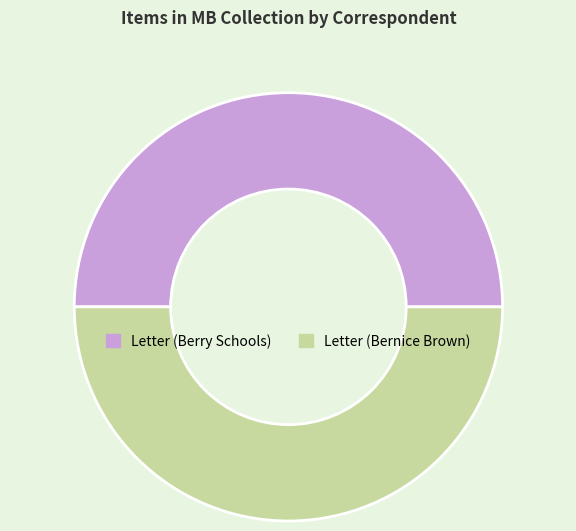

How many segments does this pie chart have?

2